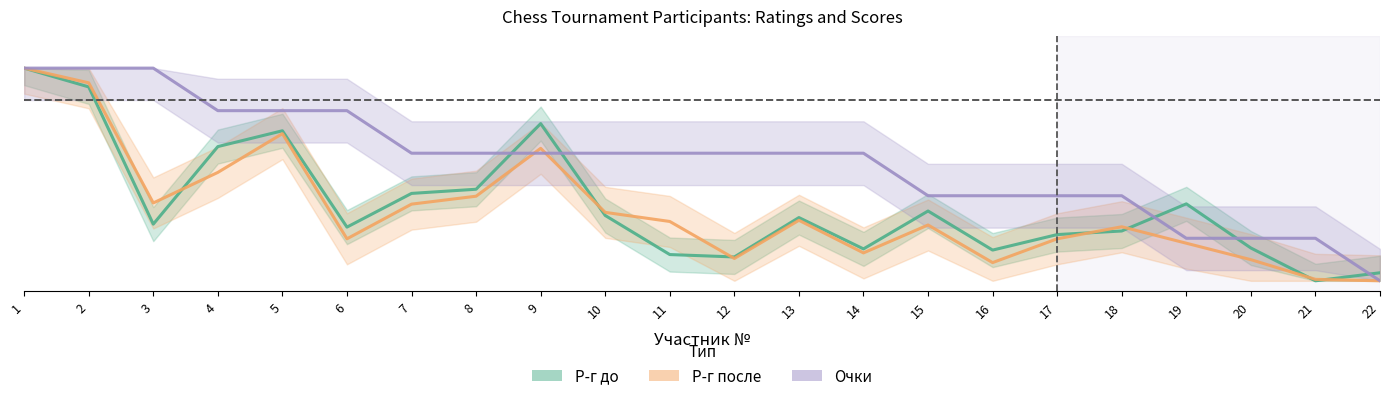

At 22, list the series in order from largest to smallest.

Р-г до, Р-г после, Очки